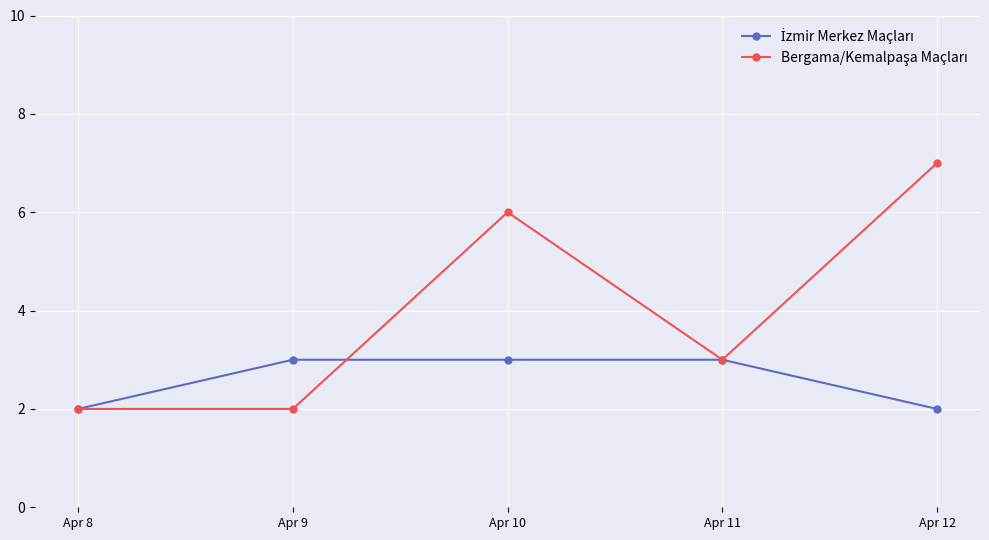

What is the maximum value shown in the chart?

7